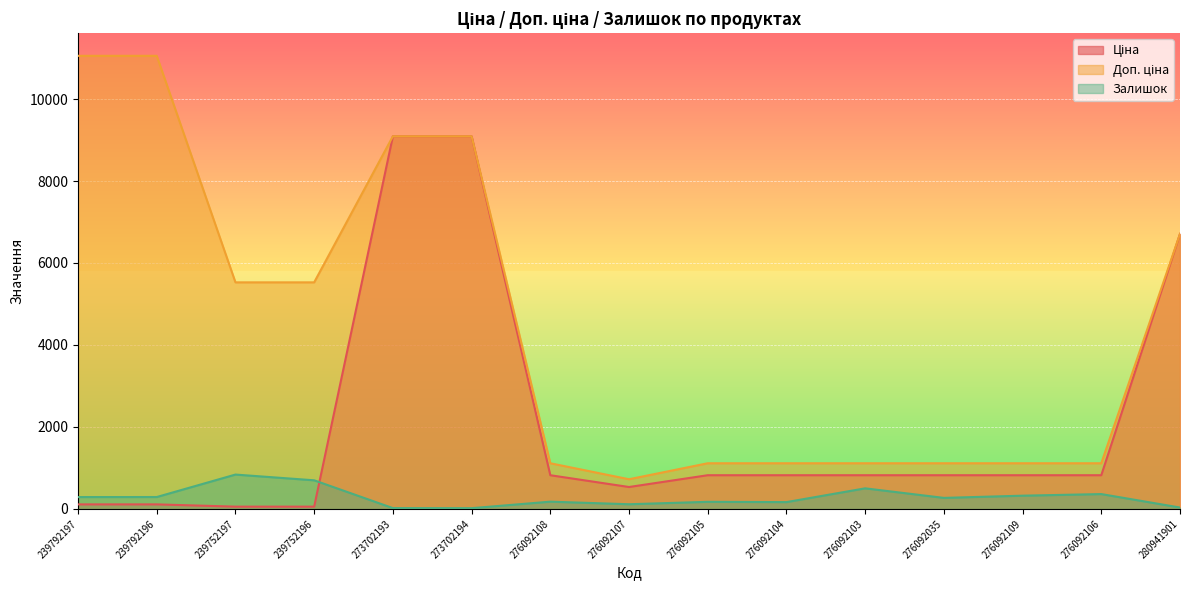

Is the value of Ціна at 239792197 greater than the value of Доп. ціна at 276092106?

No